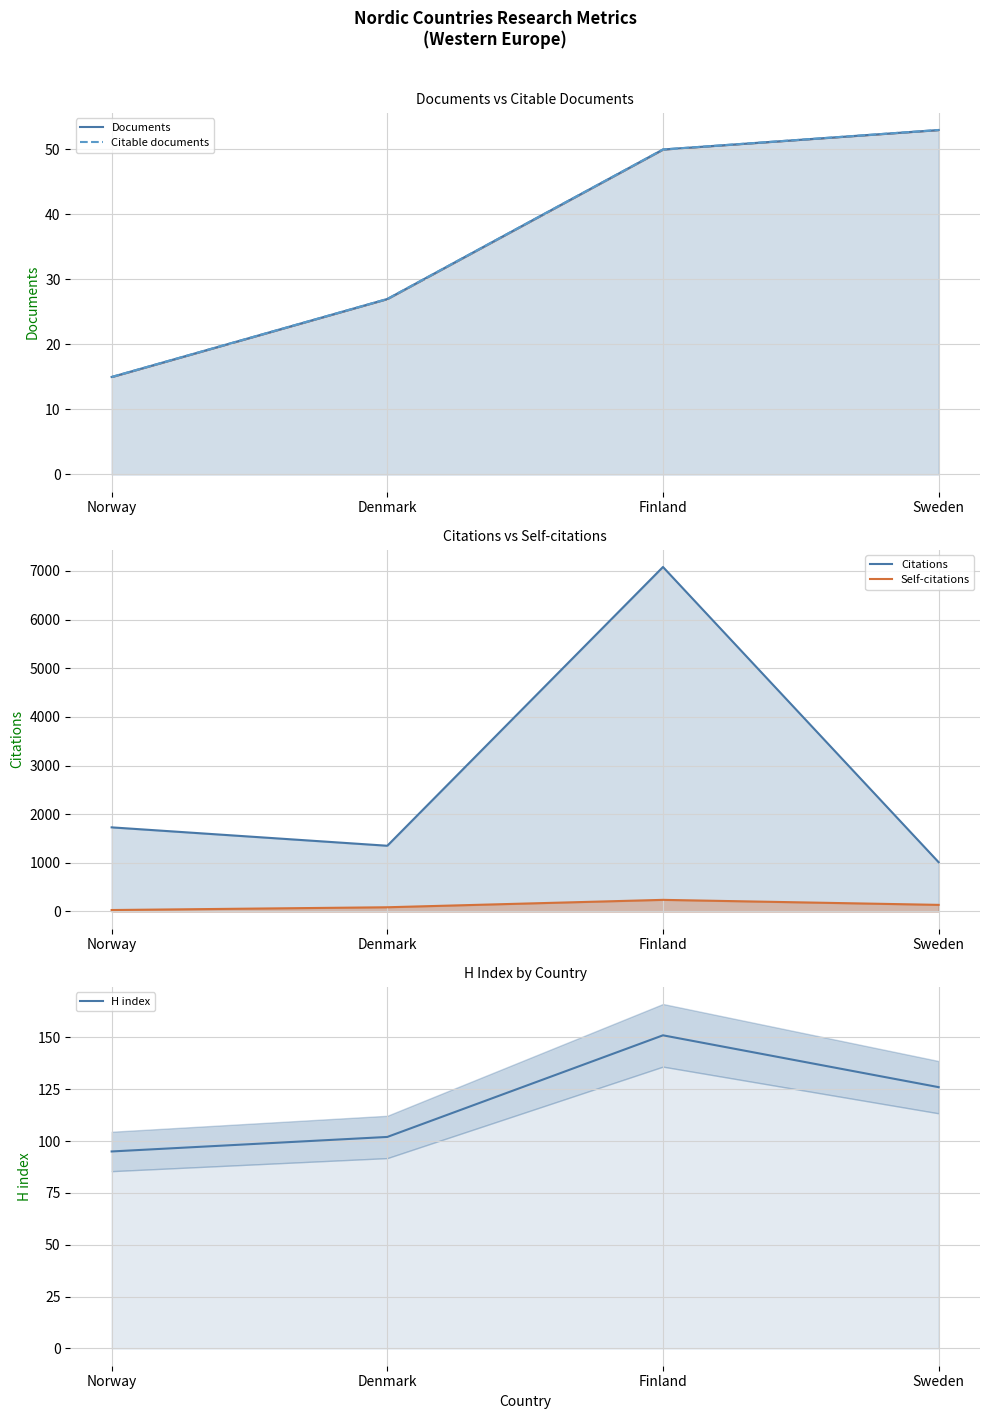

Rank the series at Denmark from highest to lowest value.

Citations, H index, Self-citations, Documents, Citable documents